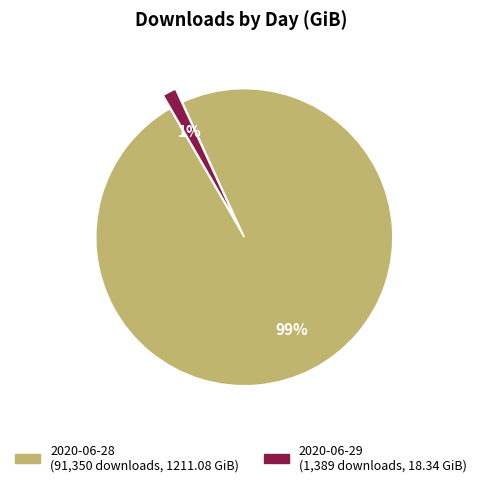

What percentage is the 2020-06-29 slice, to the nearest percent?

1%